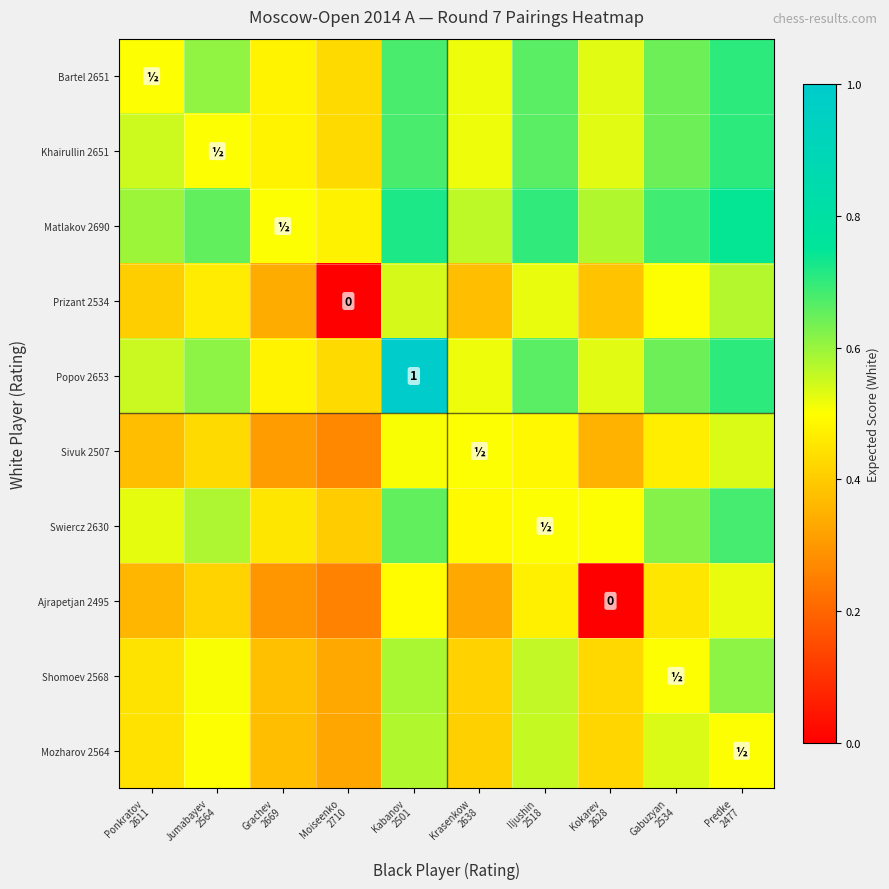

How many Mozharov 2564 values are between 0 and 1?

10